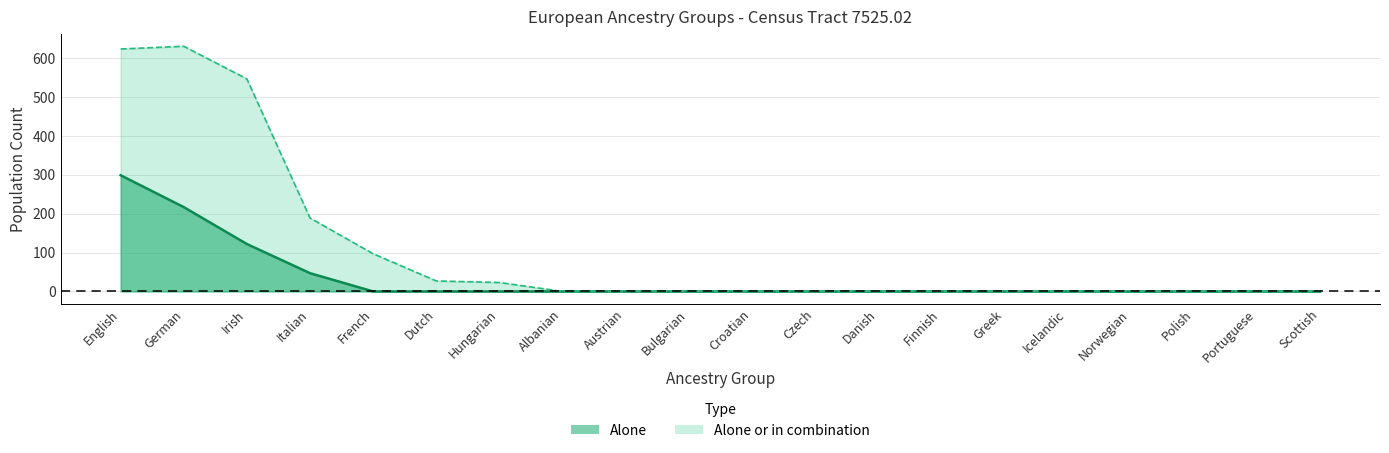

True or false: Alone or in combination and Alone intersect in this chart.

False